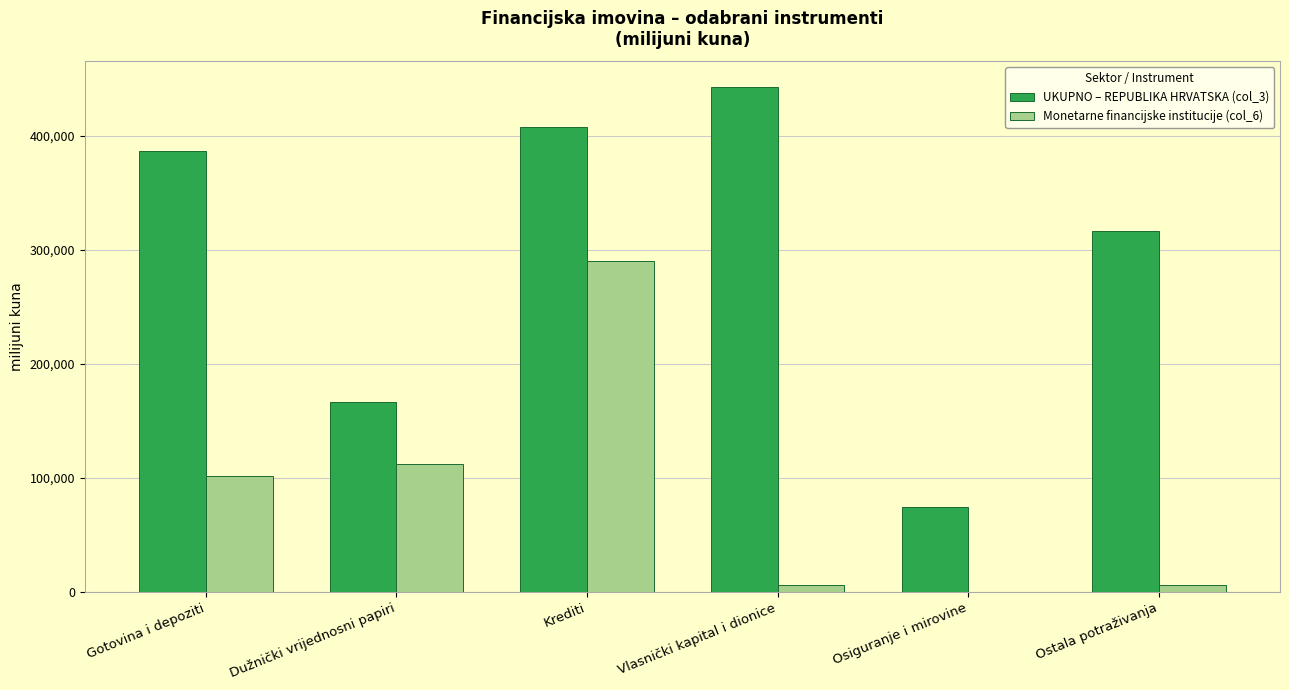

What is the sum of all UKUPNO – REPUBLIKA HRVATSKA (col_3) values?

1796552.9